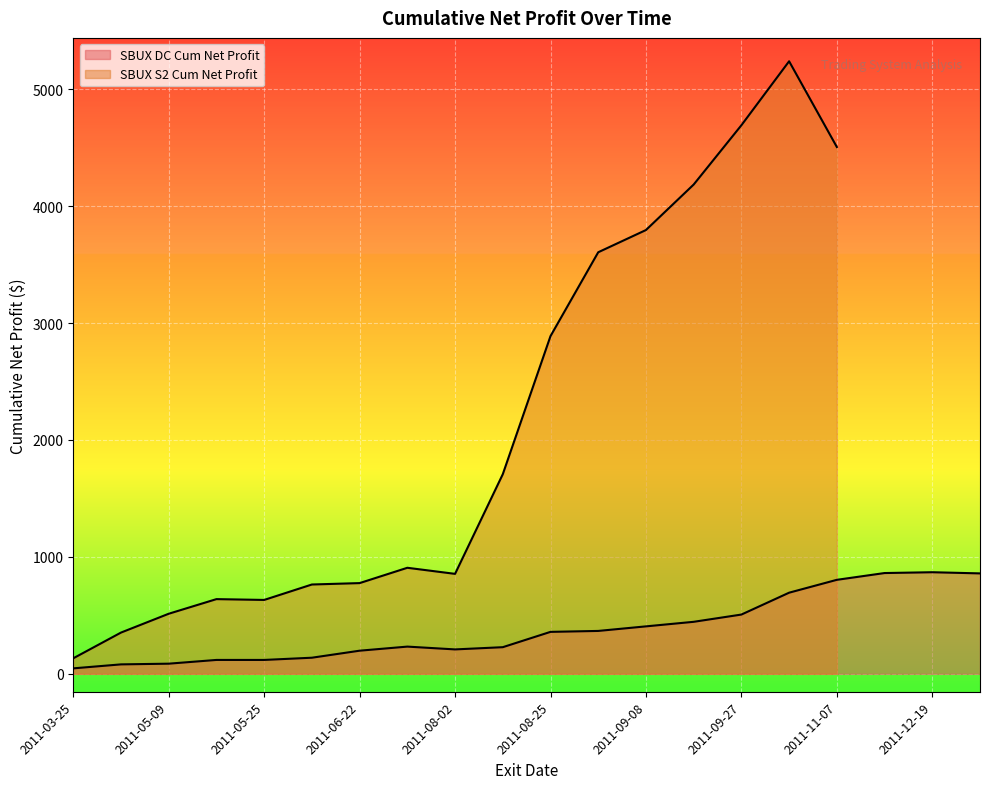

At which category does the chart reach its minimum across all series?

2011-03-25